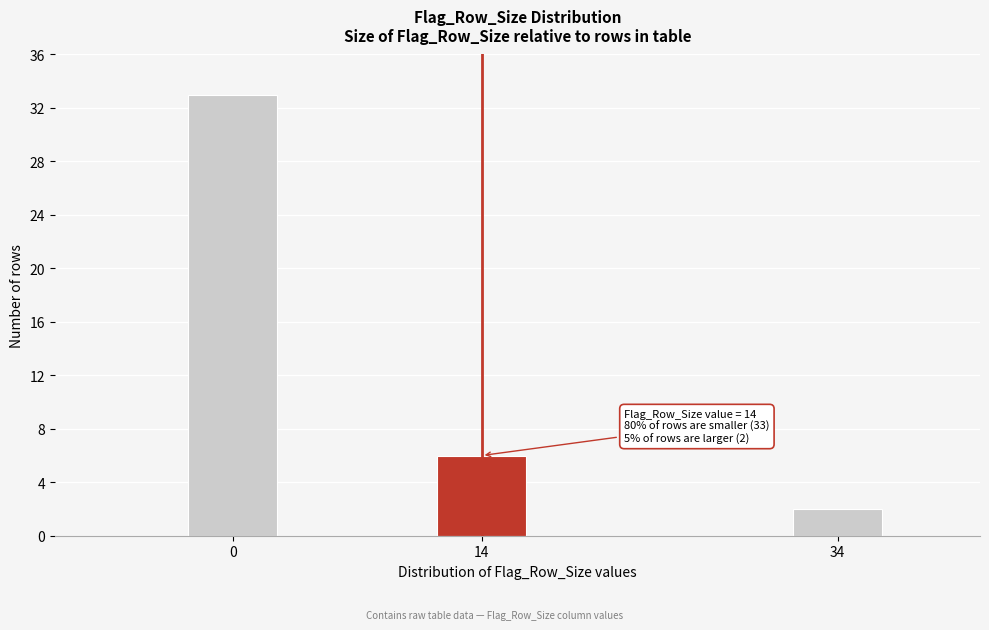

Reading right to left, extract all data points from this chart.

34=2	14=6	0=33